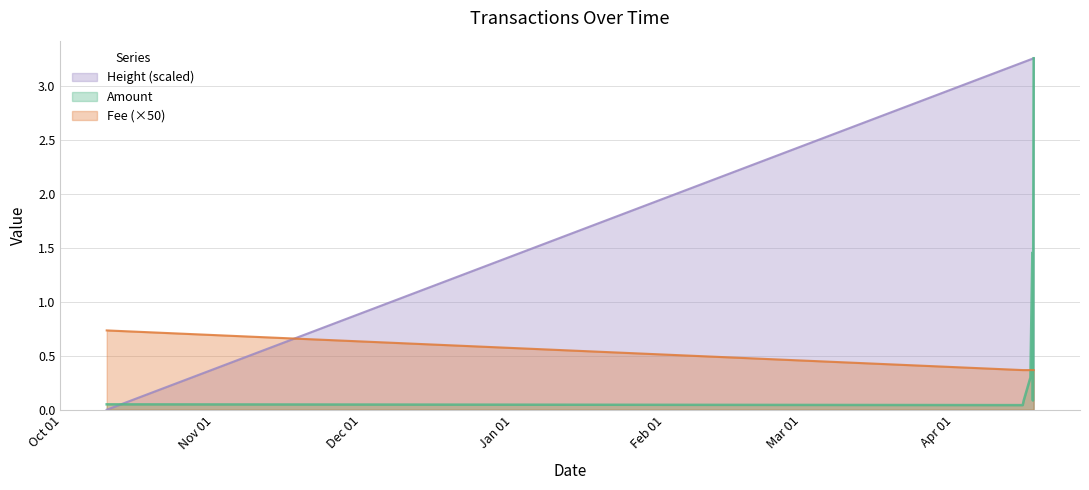

The Fee series shows 0.2 at 2019-04-15 02:16:47. True or false?

False